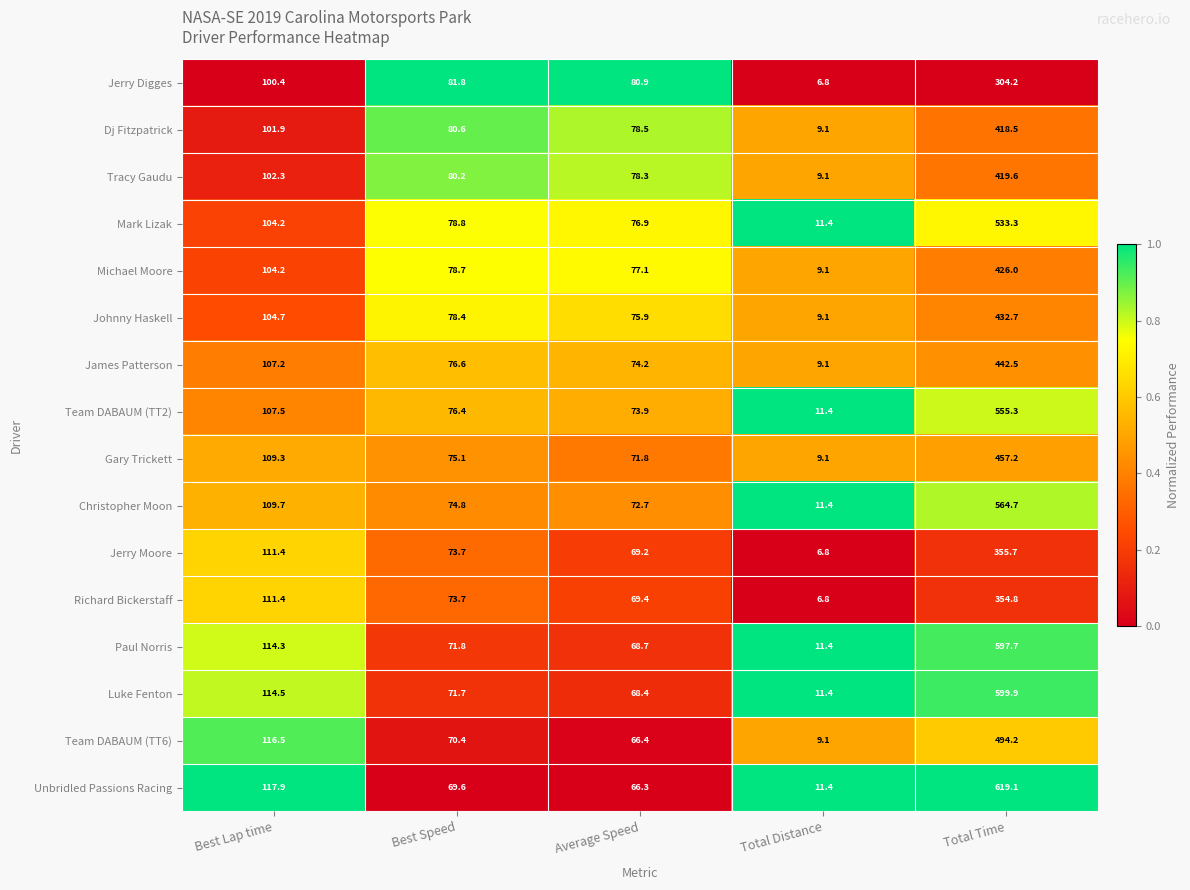

At which category is the sum across all series the highest?

Total Time